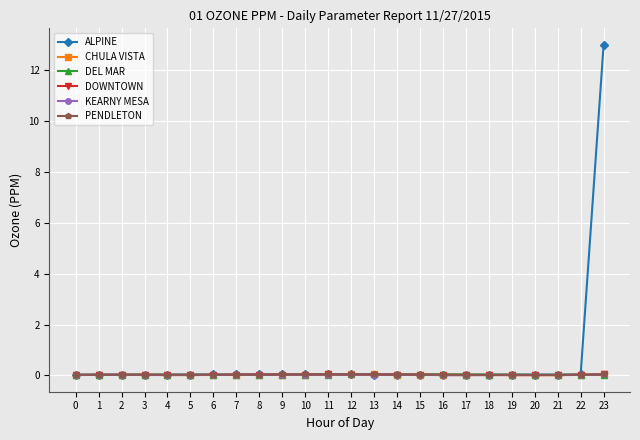

The value of PENDLETON at 10 is 0.0. True or false?

True